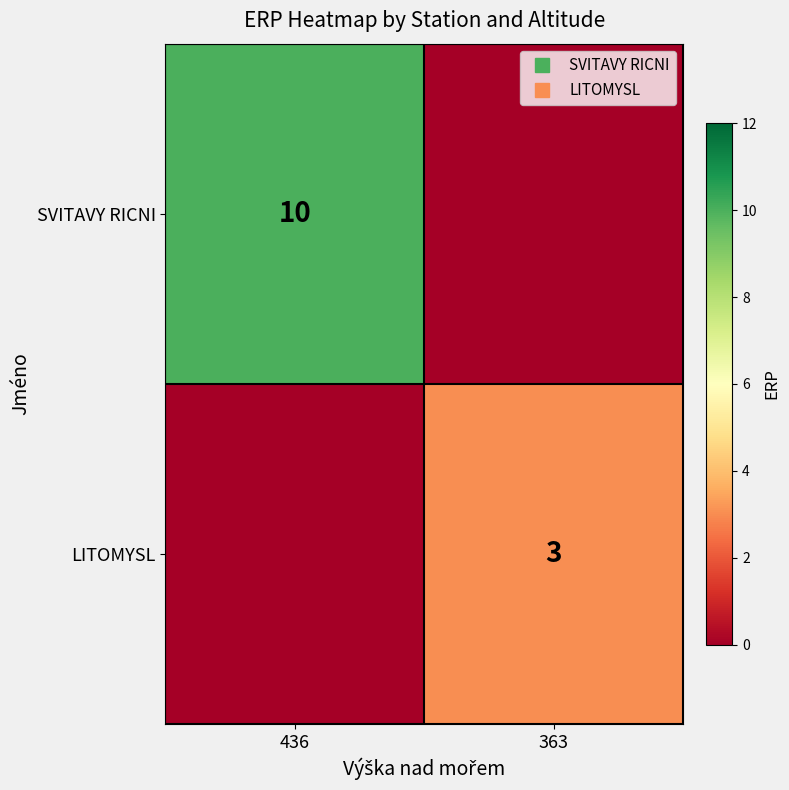

What is the difference between the SVITAVY RICNI values at 436 and 363?

10